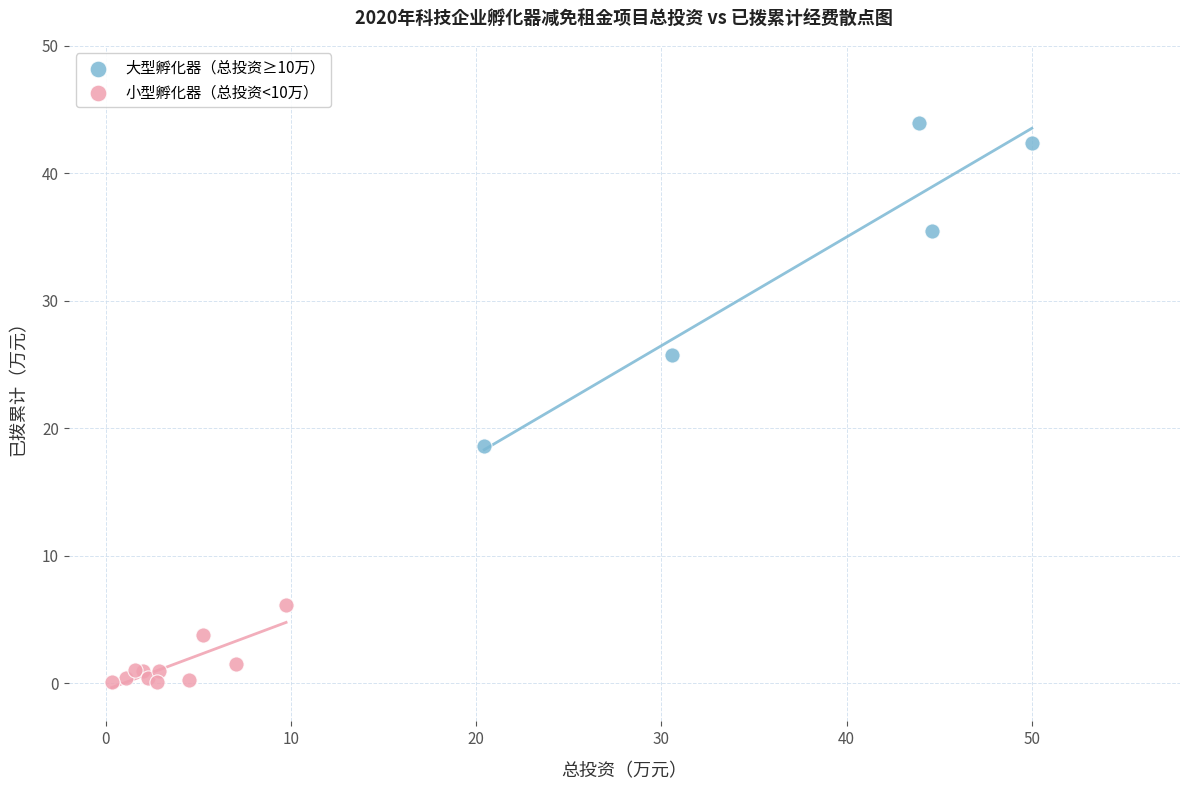

Which series contains the highest Y value?

大型孵化器（总投资≥10万）